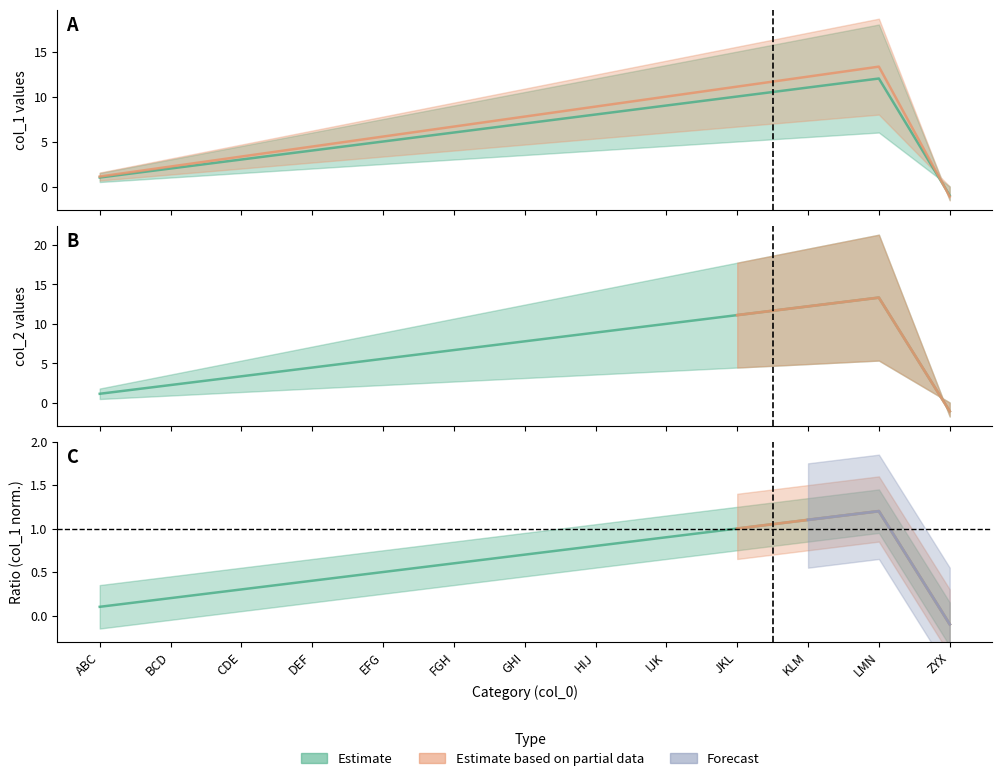

What is the minimum value for col_2?

-1.1